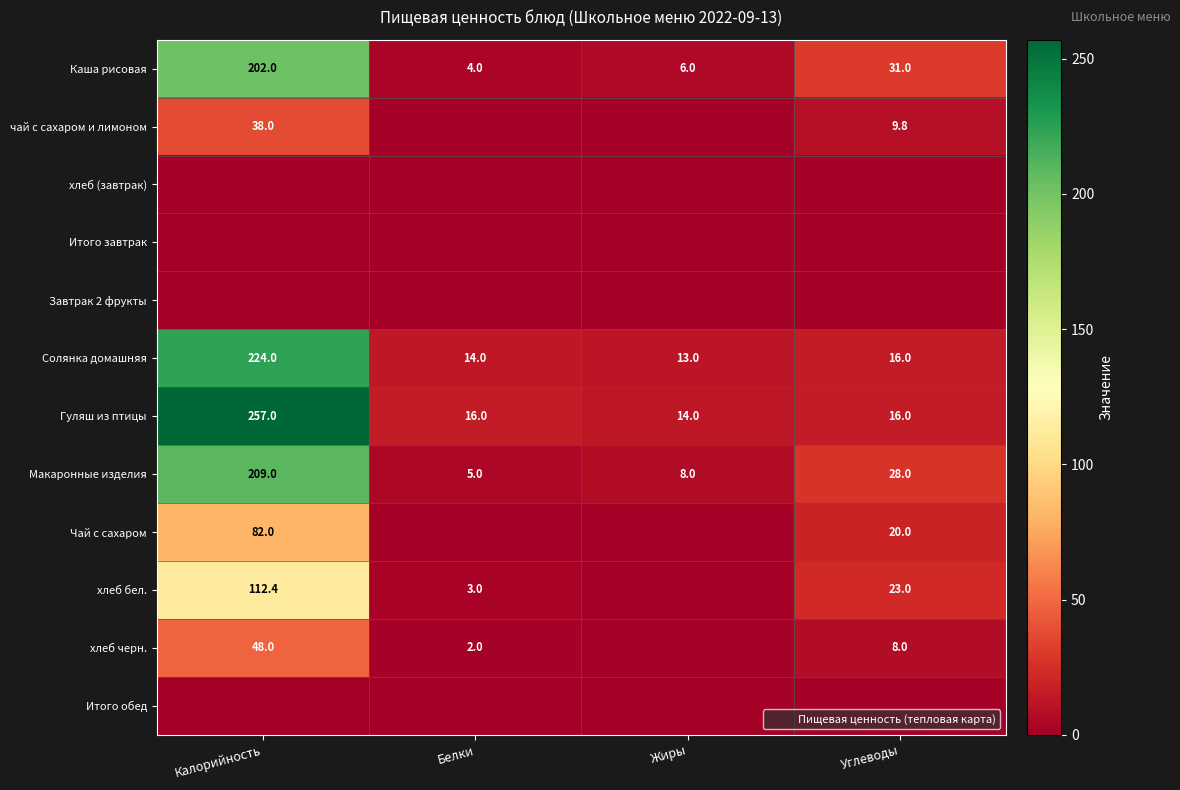

Which category has the highest value in the Завтрак 2 фрукты series?

Калорийность